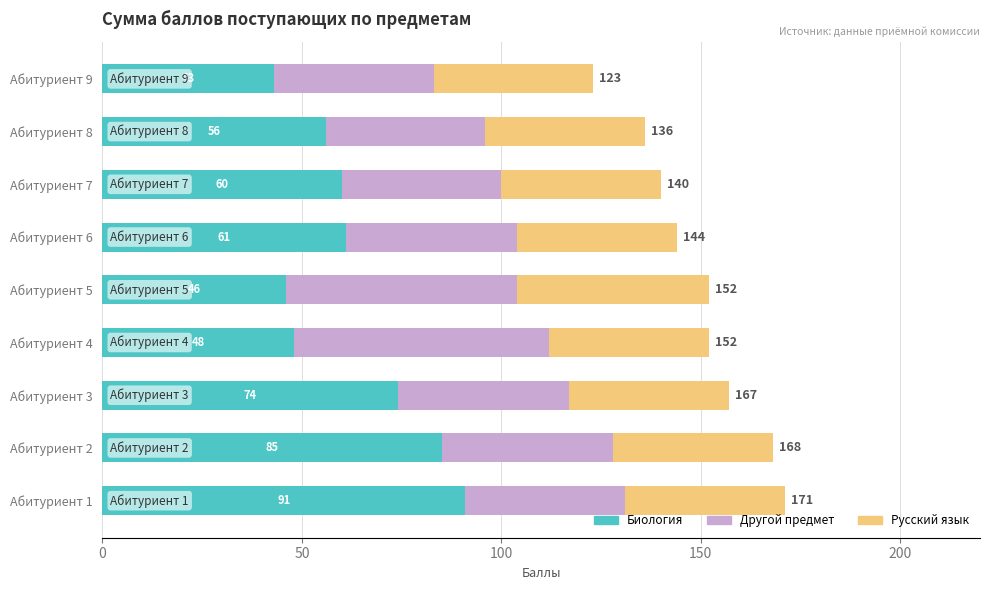

Which category has the highest value in the Биология series?

Абитуриент 1